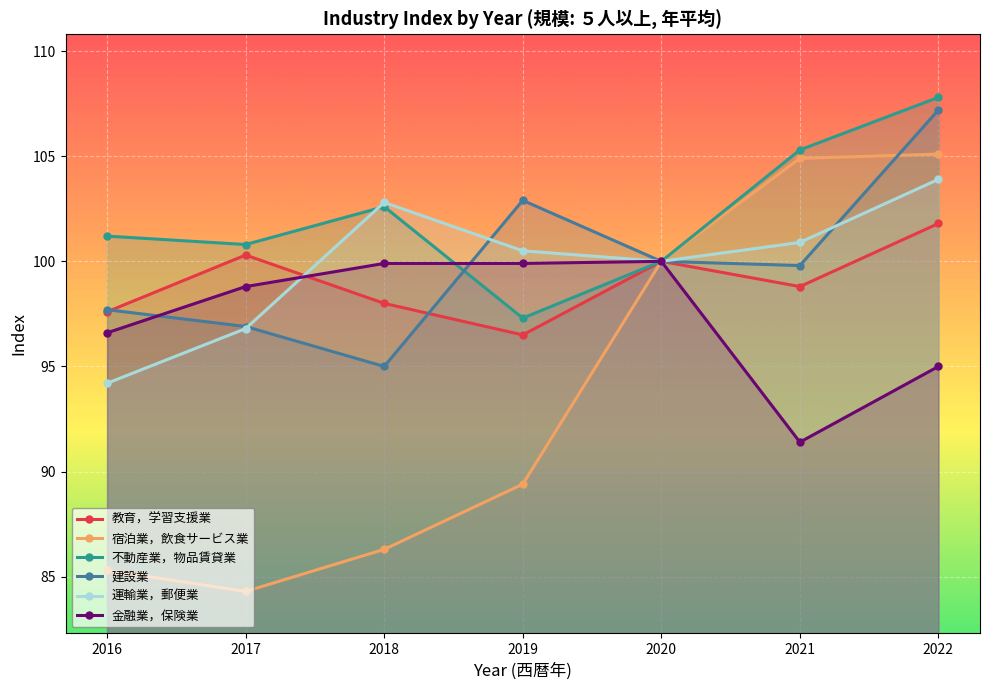

True or false: 宿泊業，飲食サービス業 has a value of 34.8 at 2020.

False